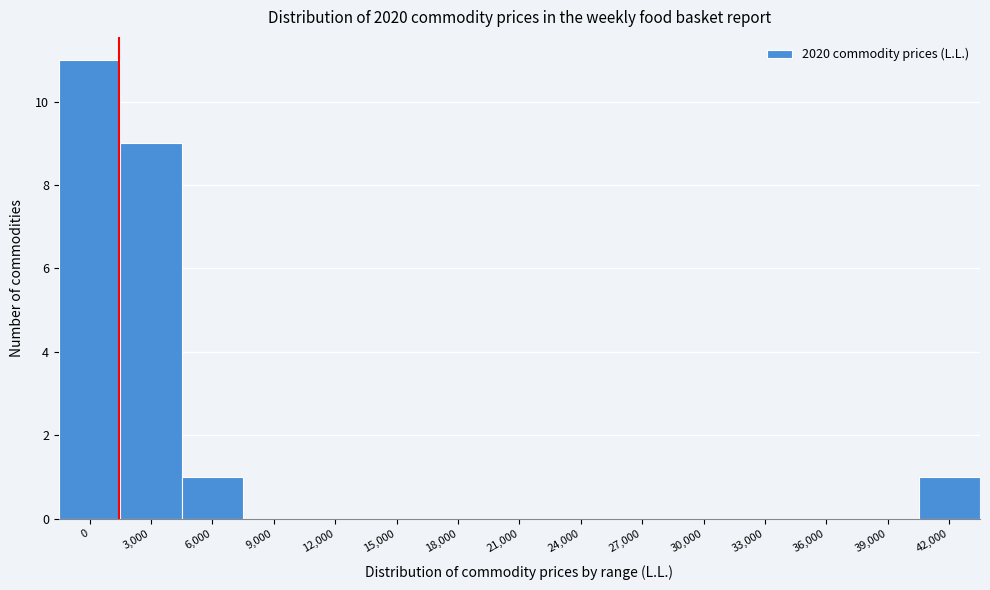

Reading left to right, extract all data points from this chart.

0=11	3,000=9	6,000=1	9,000=0	12,000=0	15,000=0	18,000=0	21,000=0	24,000=0	27,000=0	30,000=0	33,000=0	36,000=0	39,000=0	42,000=1